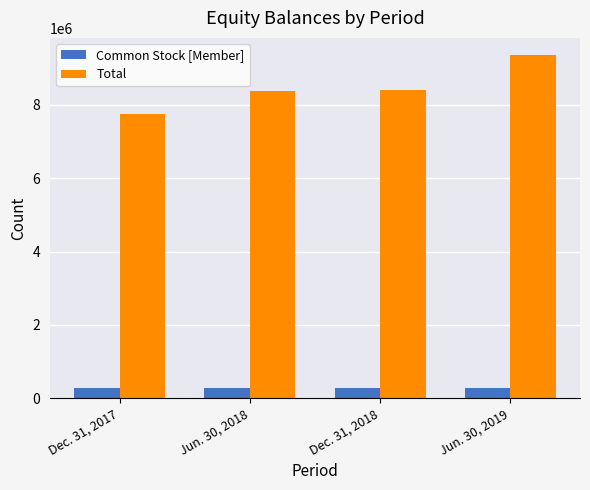

What is the difference between the highest and lowest values at Dec. 31, 2017?

7486532